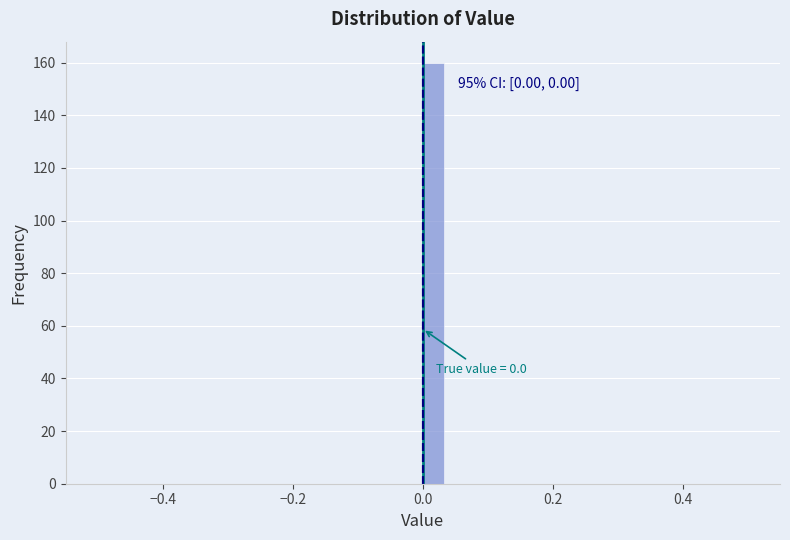

Around what value on the x-axis is the tallest bar? Give the approximate position of its centre, as read against the axis.

0.02